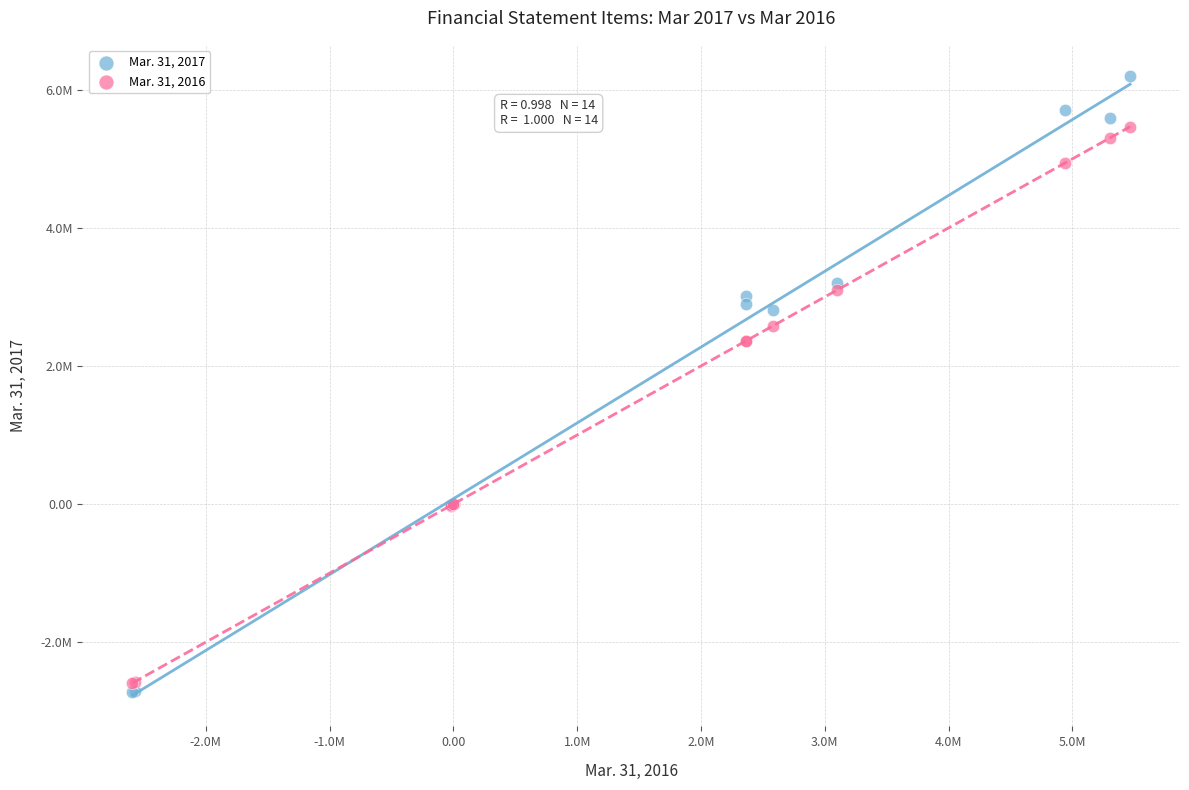

Which series has the largest Y range (max minus min)?

Mar. 31, 2017